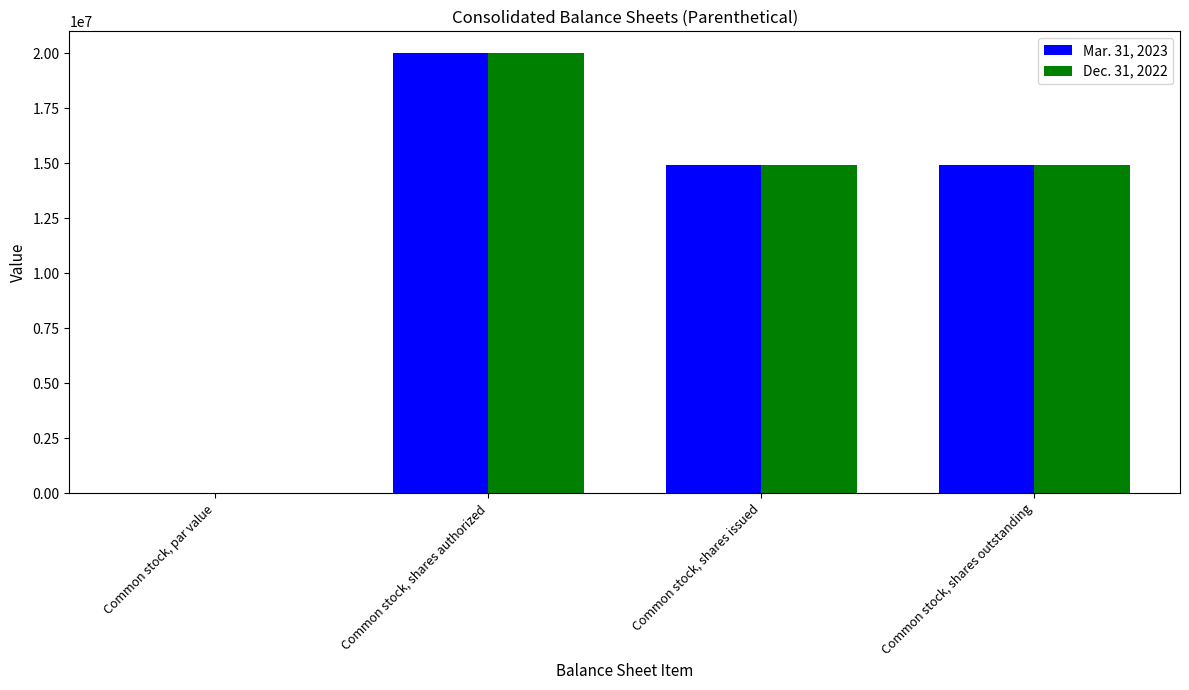

Is it true that Mar. 31, 2023 equals 14921968.0 at Common stock, shares outstanding?

True